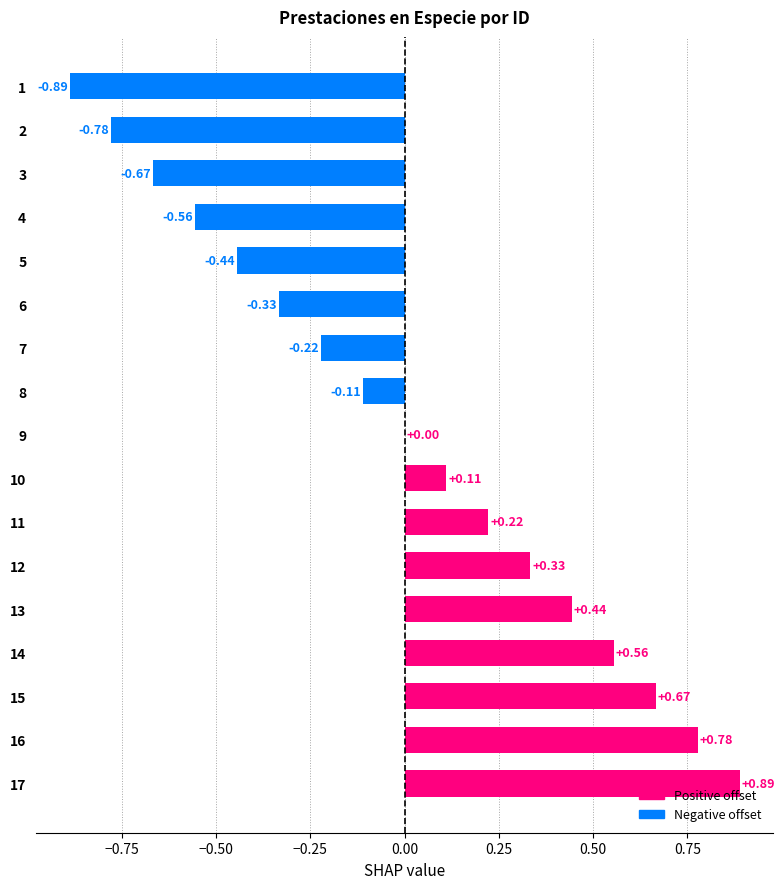

What is the change in value from 12 to 17?

+0.6